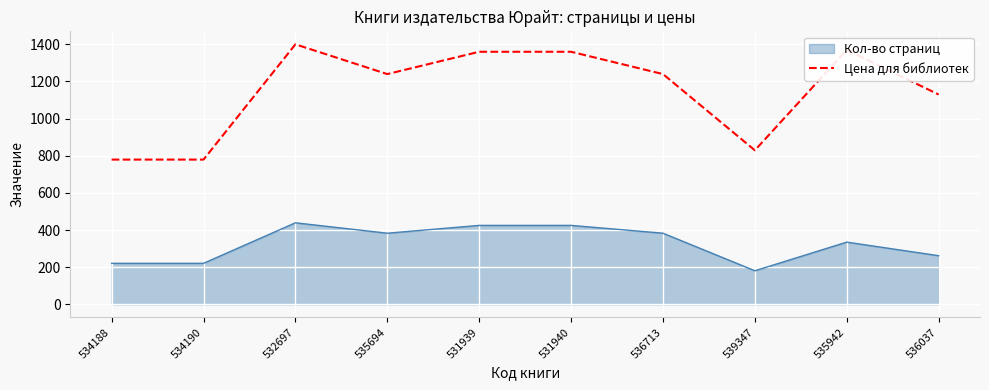

Which label corresponds to the largest value in the chart?

532697